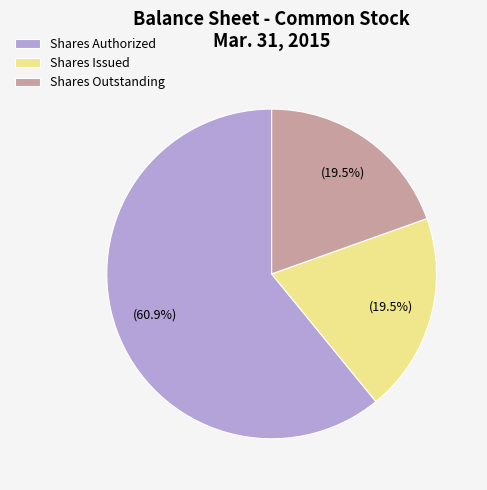

What is the ratio of the value at Shares Authorized to the value at Shares Issued?

3.1